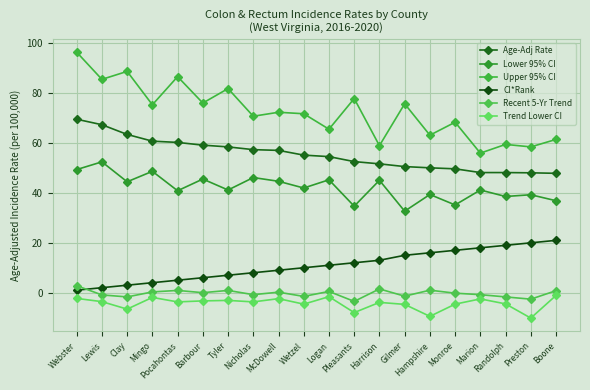

How many lines are shown in the chart?

6